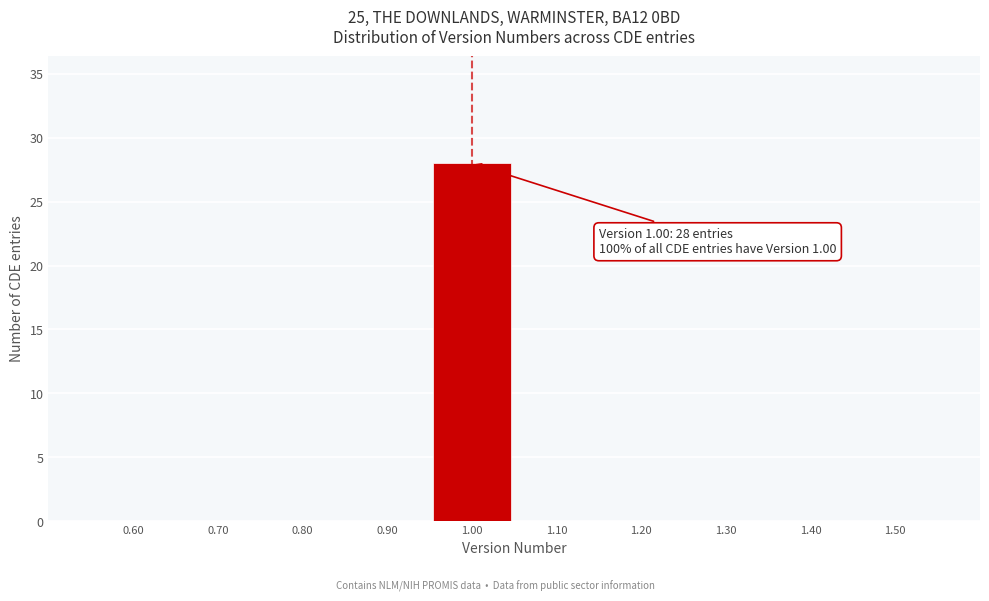

Which range on the x-axis has the tallest bar?

0.95 to 1.05